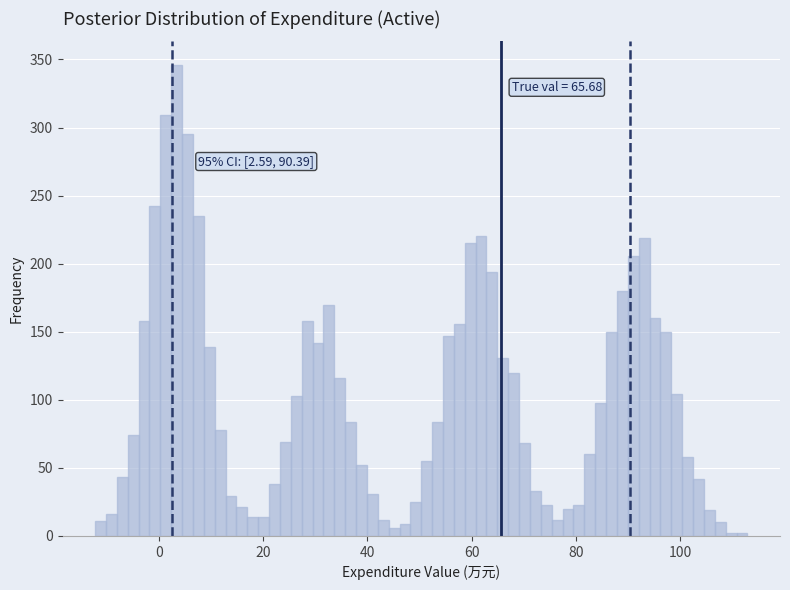

Around what value on the x-axis is the tallest bar? Give the approximate position of its centre, as read against the axis.

4